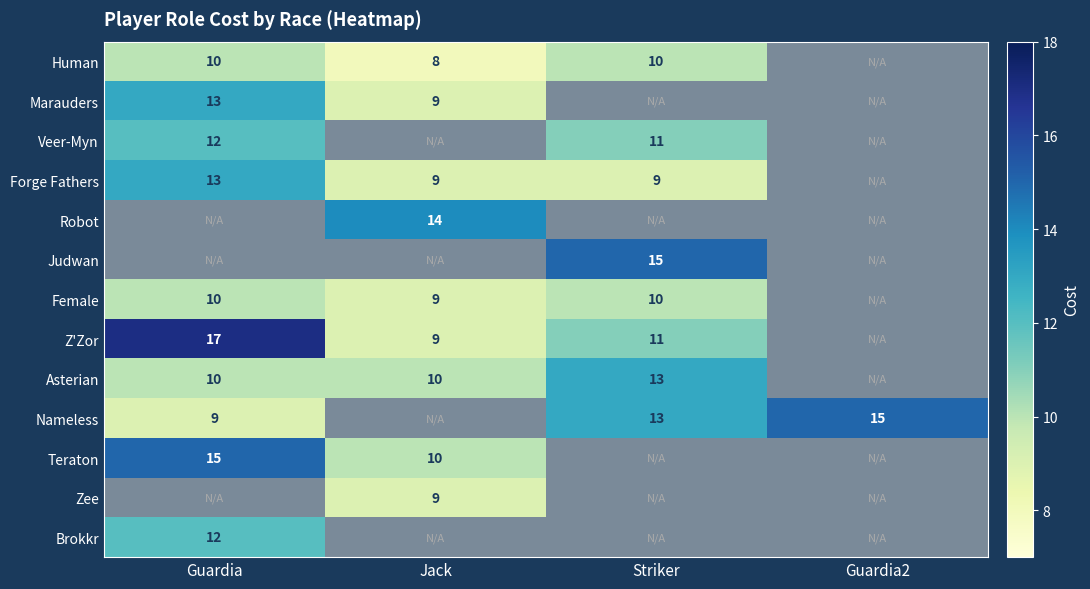

Is the value of Nameless at Guardia2 greater than the value of Human at Striker?

Yes